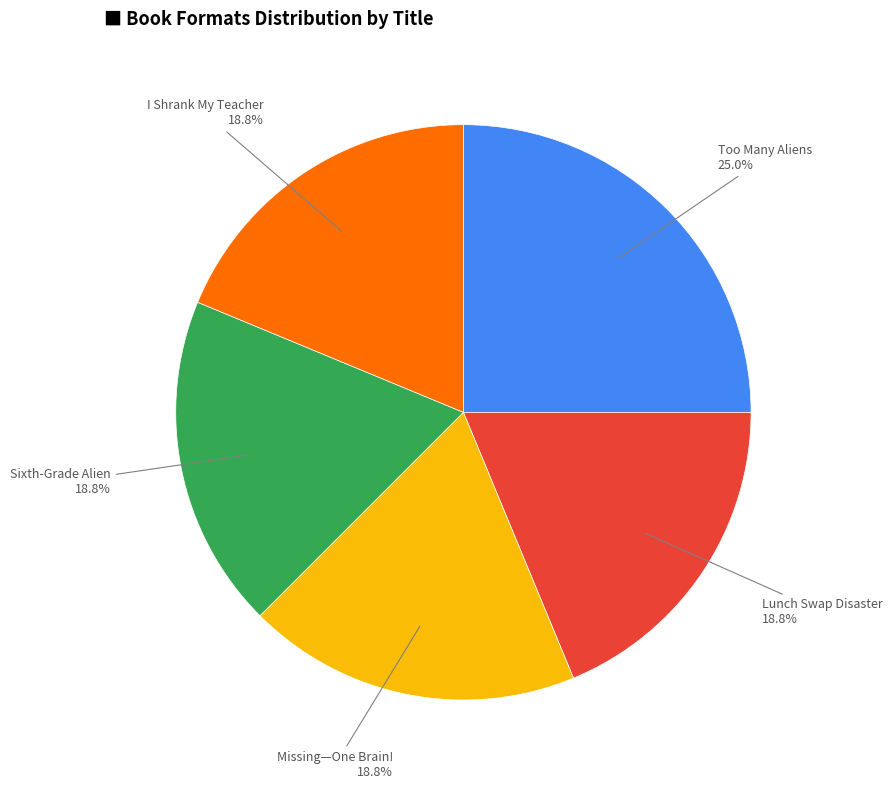

Is there any slice that represents more than half of the pie?

No